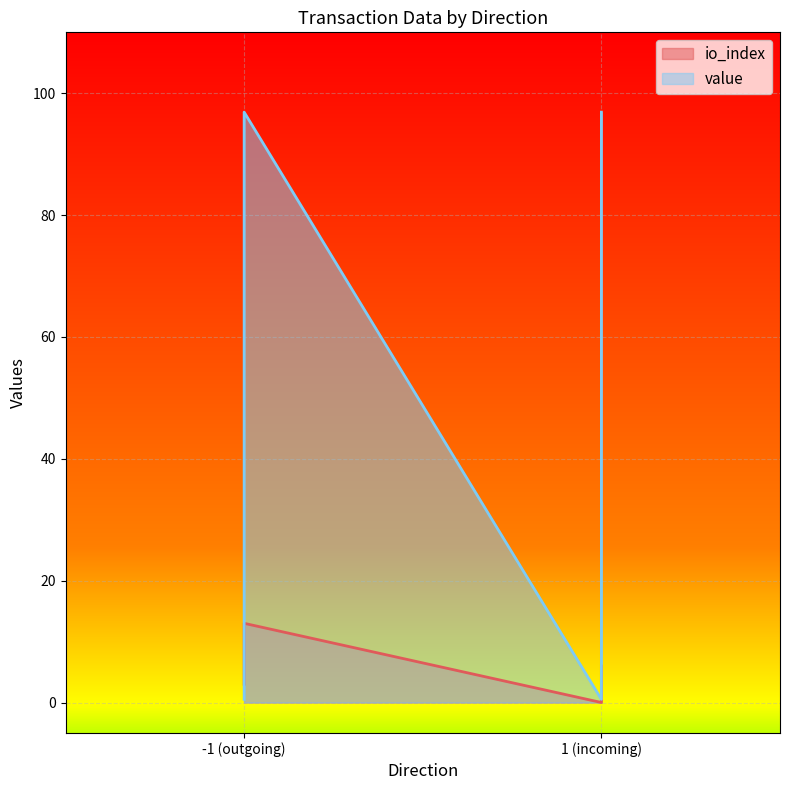

Where does the io_index series first go above 6?

-1